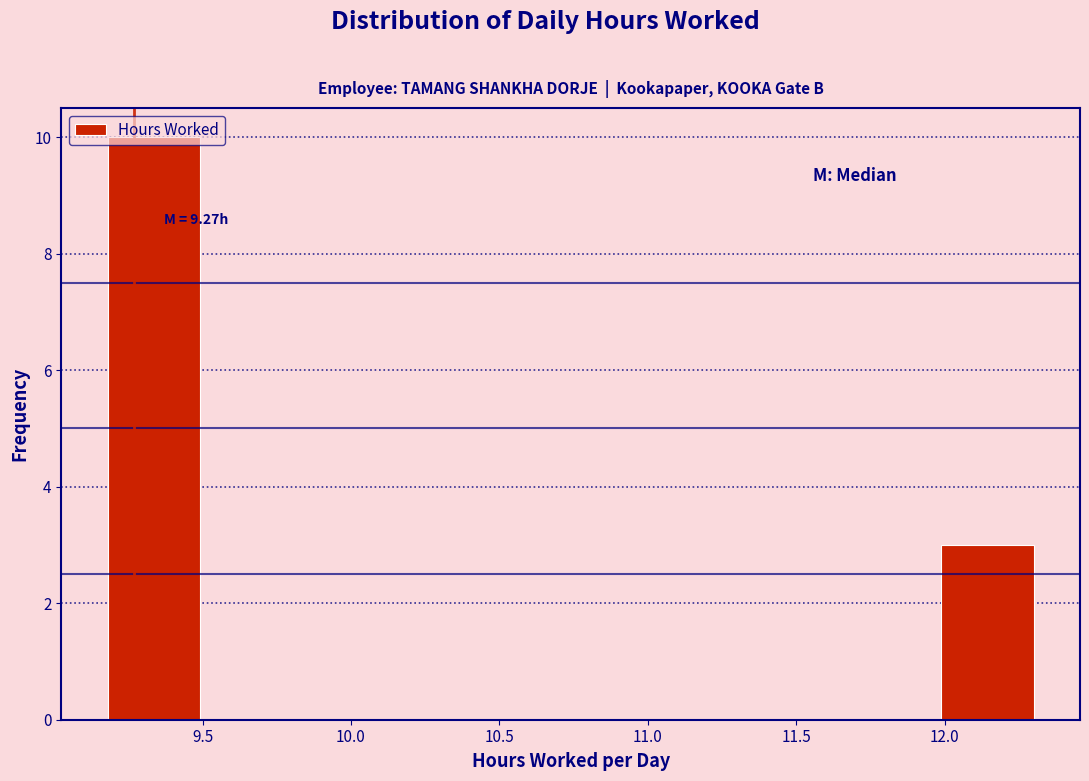

Over which range of the x-axis is the bar tallest?

9.20 to 9.50